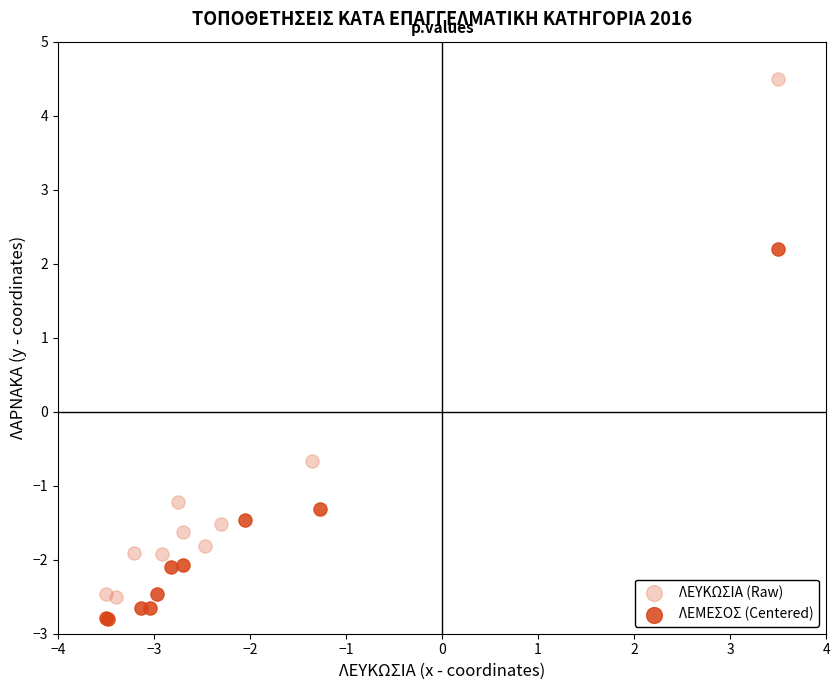

Which series contains the highest Y value?

ΛΕΥΚΩΣΙΑ (Raw)